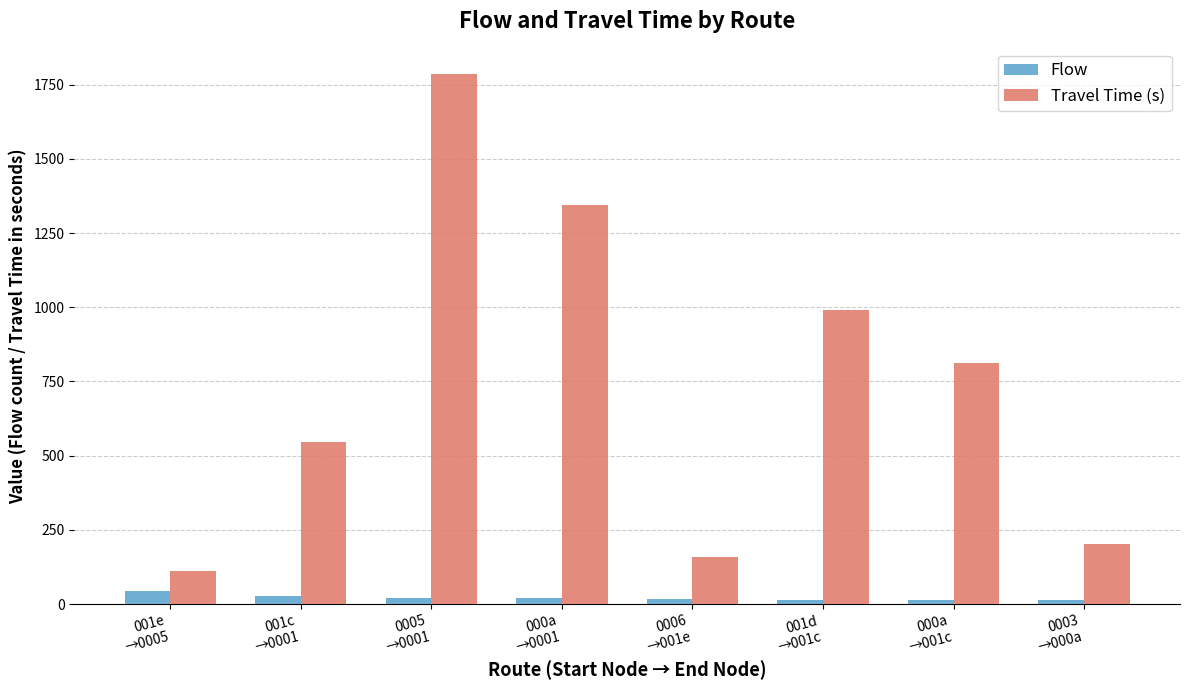

How many bars are there in each group?

2